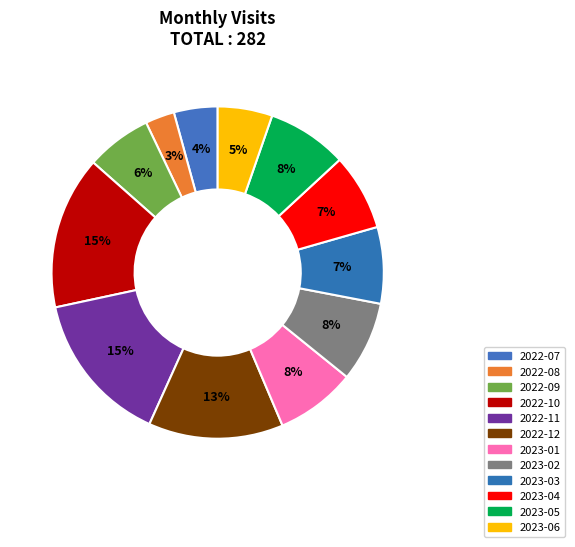

The 2022-10 slice represents 1% of the pie. True or false?

False